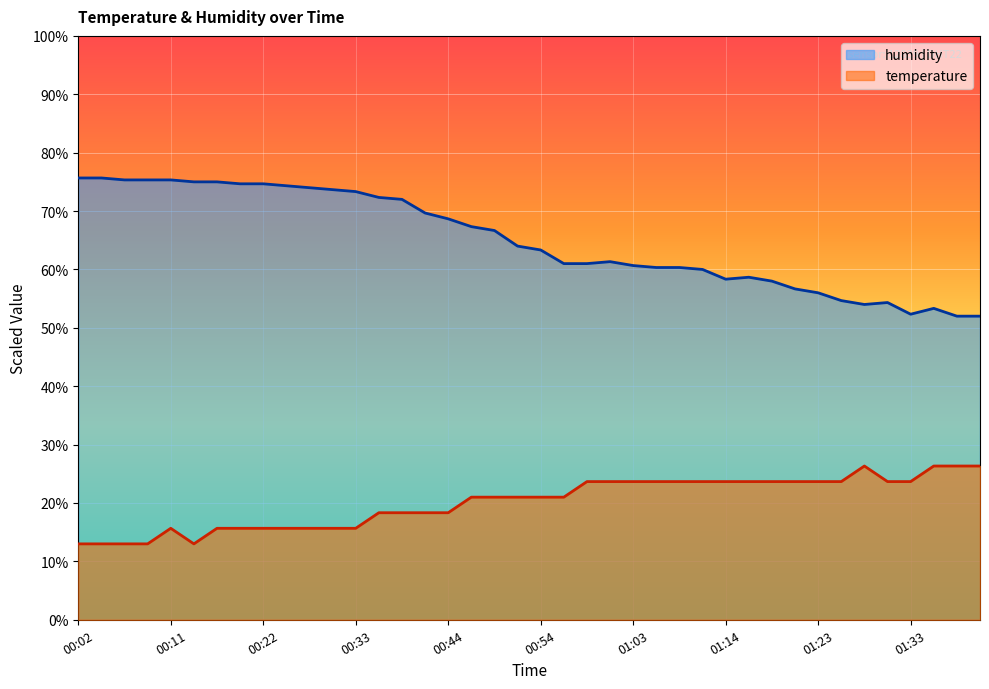

Rank the series at 01:36 from lowest to highest value.

temperature, humidity